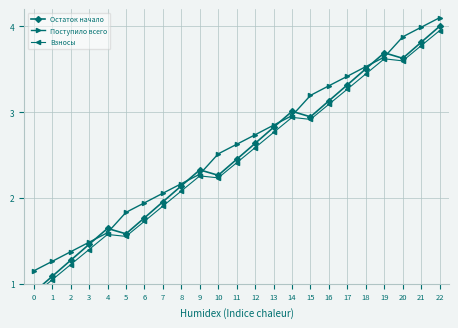

Rank the series at 22 from highest to lowest value.

Поступило всего, Остаток начало, Взносы